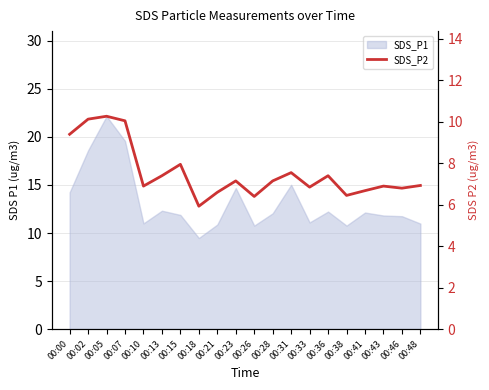

What is the value of the 17th point from the left?

6.7